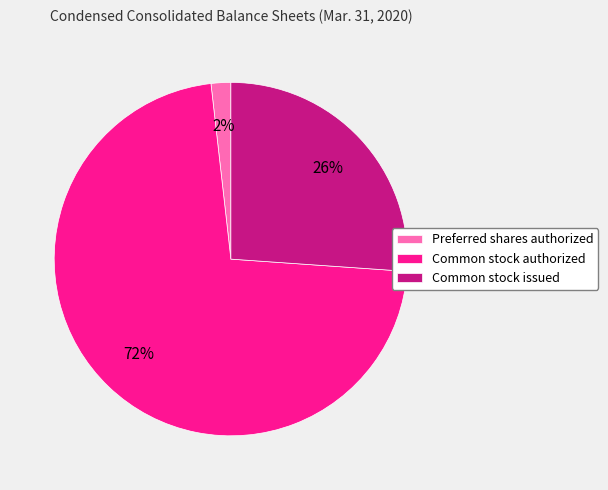

Which category has the biggest portion of the pie?

Common stock authorized